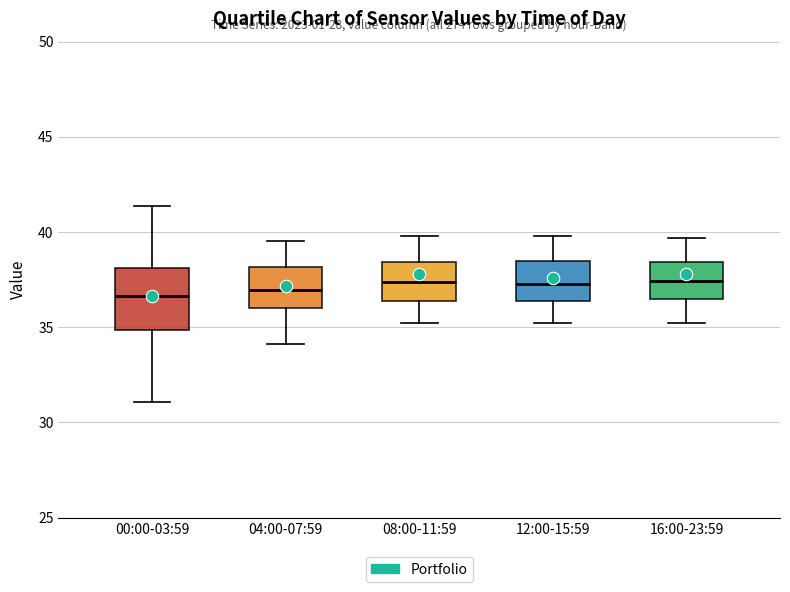

Where is the upper edge of the box for 08:00-11:59 on the y-axis? The values are not printed on the chart, so give them approximately, as read against the axis.

38.5